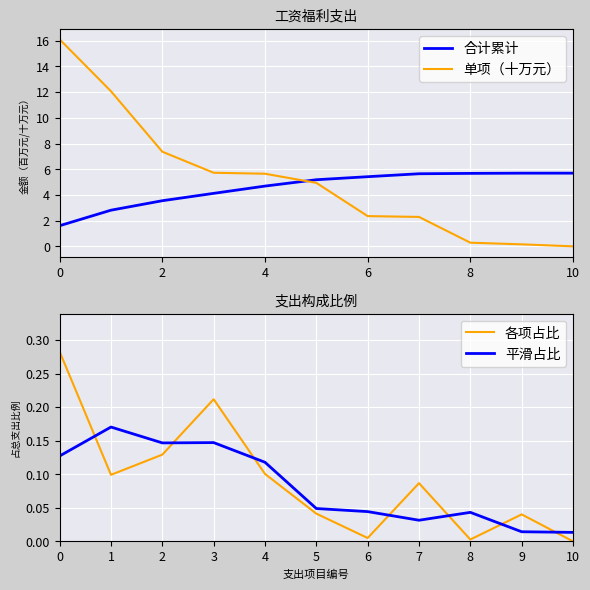

Is it true that 各项占比 equals 0.0 at 8?

True